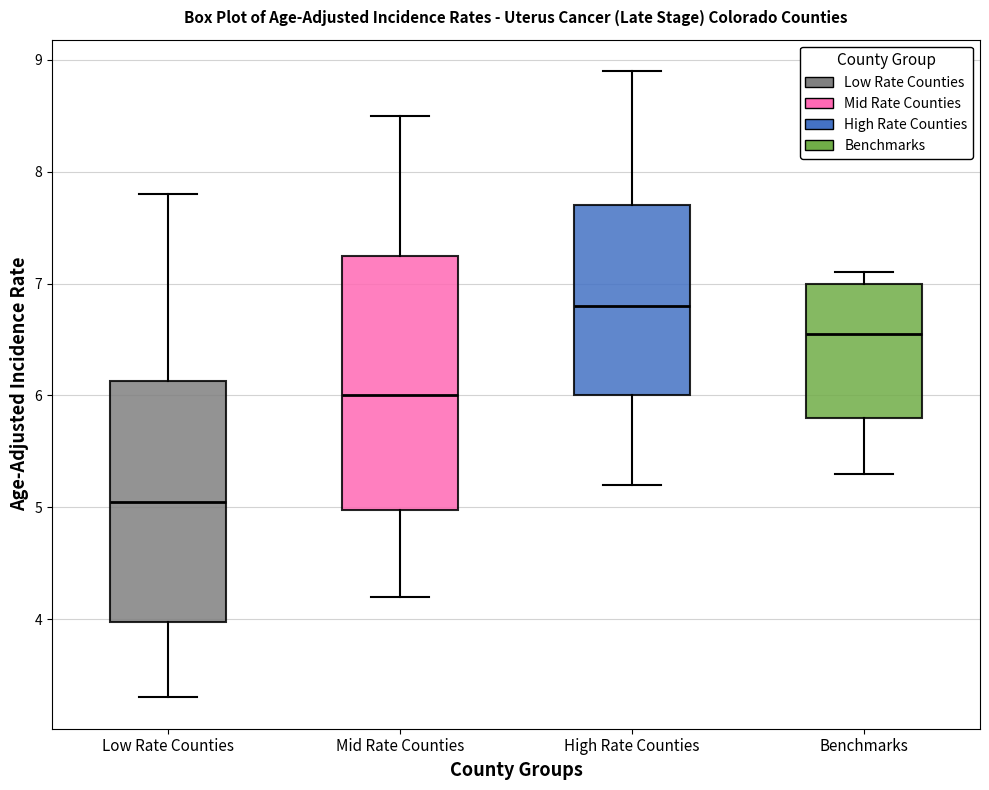

Comparing the boxes themselves (not the whiskers), which one is the tallest?

Mid Rate Counties